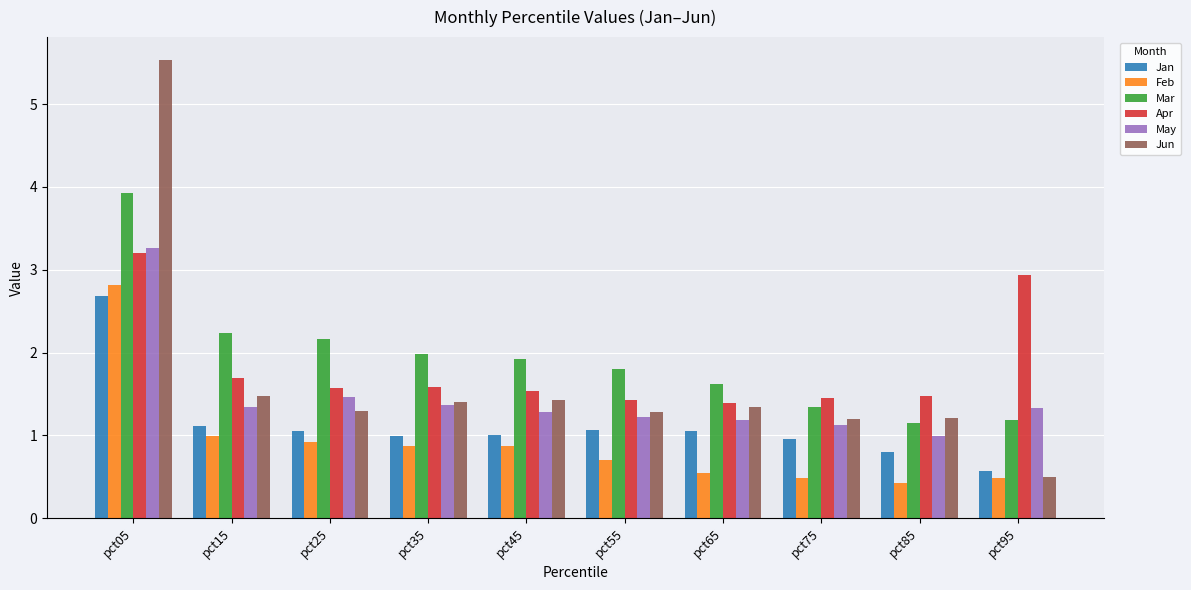

Which category has the highest value in the Mar series?

pct05